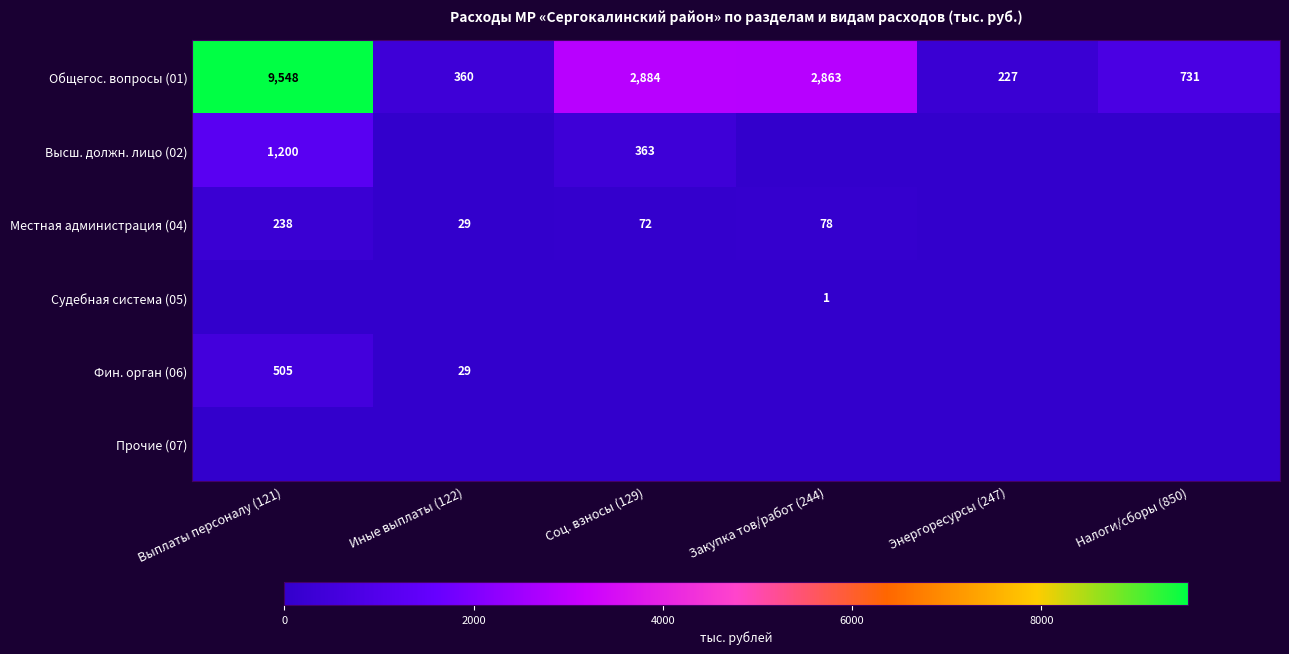

What is the difference between the Общегос. вопросы (01) values at Выплаты персоналу (121) and Энергоресурсы (247)?

9321